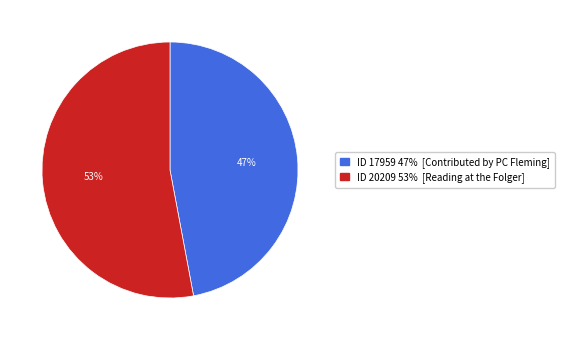

To the nearest percent, what is the difference between the largest and smallest slice percentages?

6%